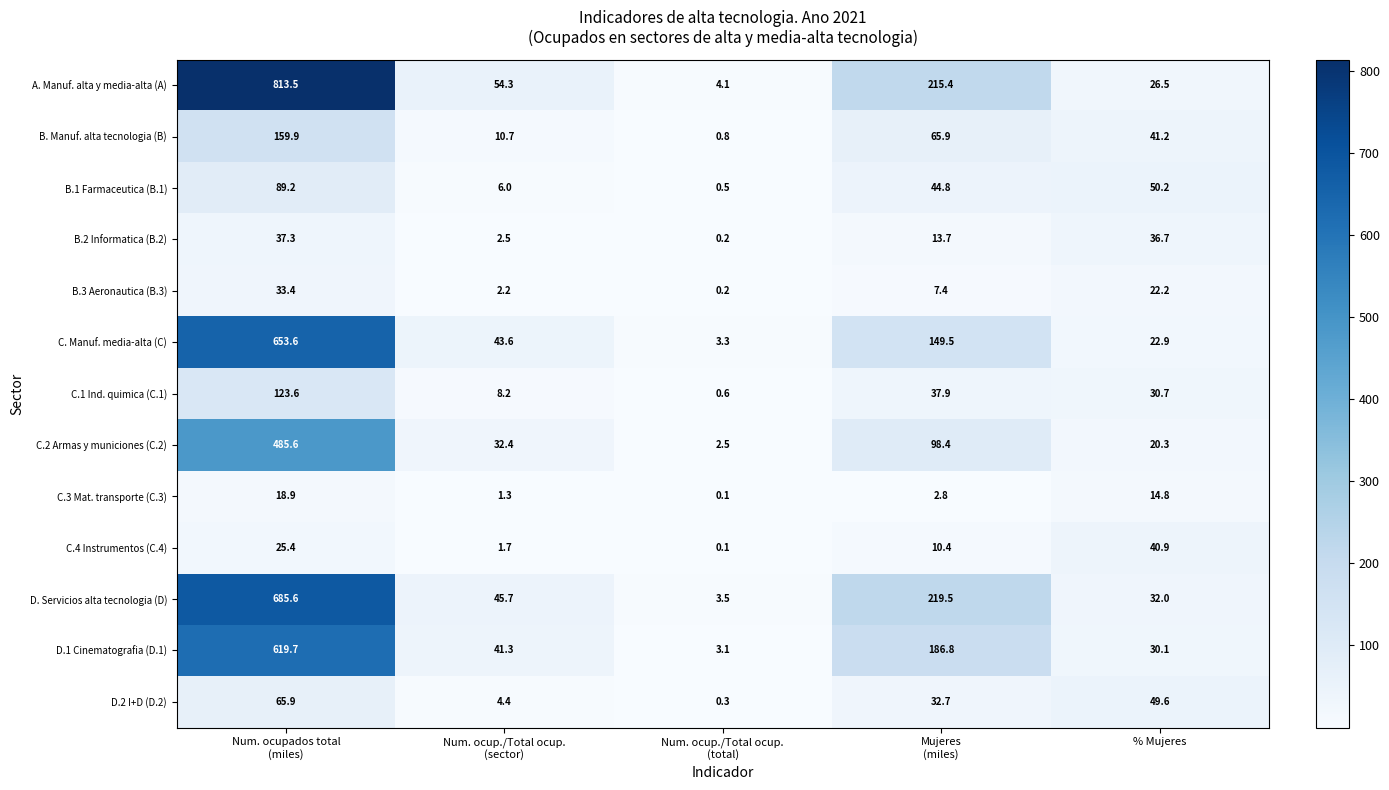

List the series in order of their peak value, highest first.

A. Manuf. alta y media-alta (A), D. Servicios alta tecnologia (D), C. Manuf. media-alta (C), D.1 Cinematografia (D.1), C.2 Armas y municiones (C.2), B. Manuf. alta tecnologia (B), C.1 Ind. quimica (C.1), B.1 Farmaceutica (B.1), D.2 I+D (D.2), C.4 Instrumentos (C.4), B.2 Informatica (B.2), B.3 Aeronautica (B.3), C.3 Mat. transporte (C.3)